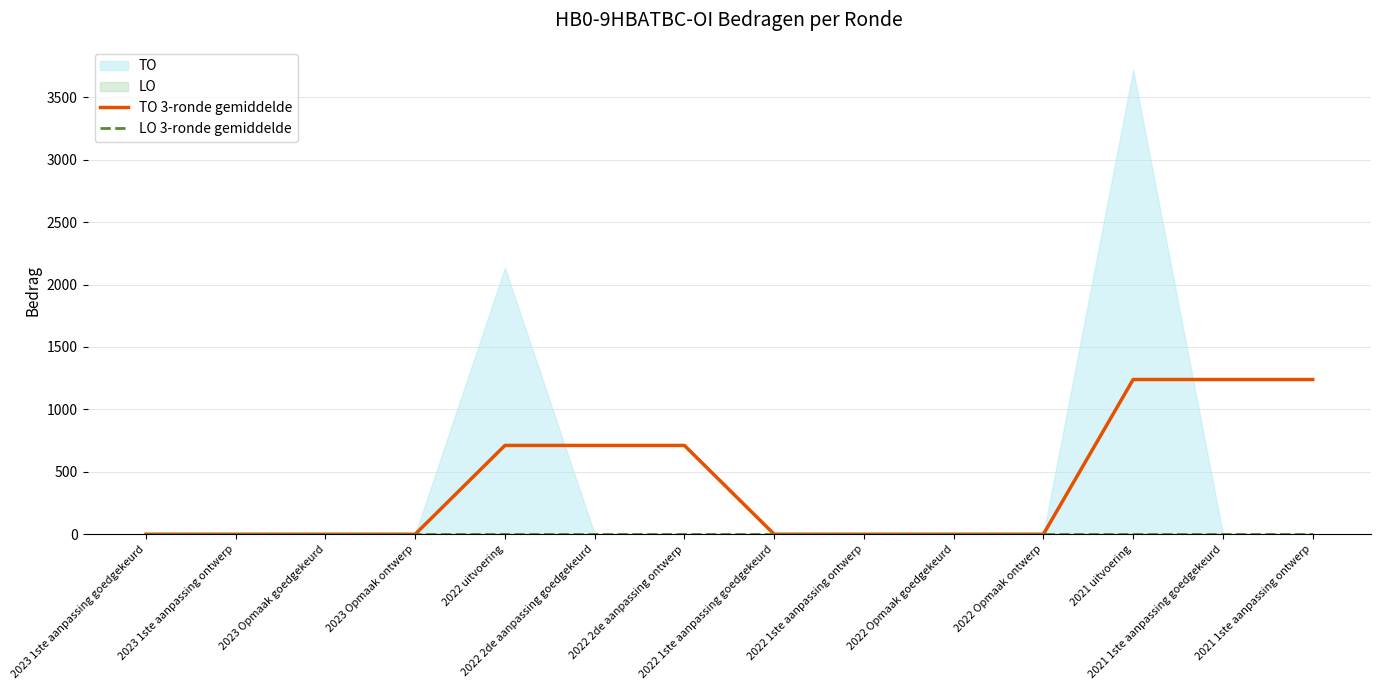

True or false: LO 3-ronde gemiddelde and TO 3-ronde gemiddelde intersect in this chart.

False